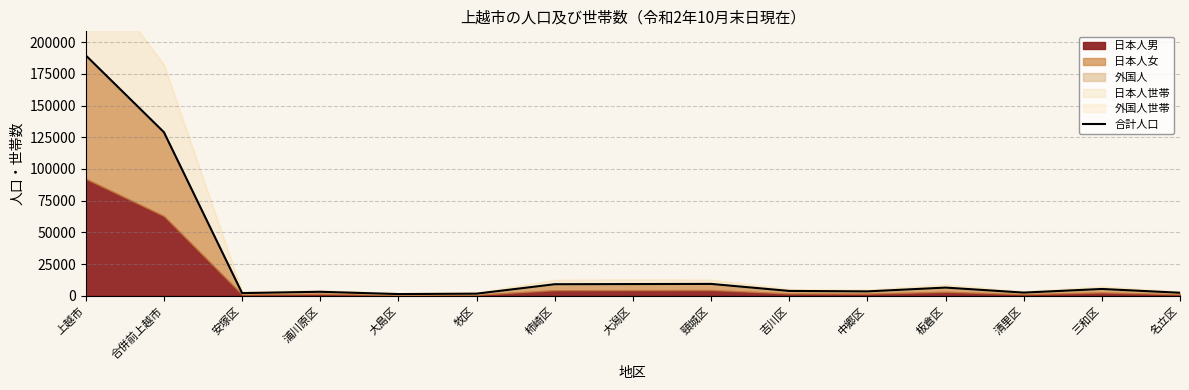

What is the sum of the values at 上越市 and 吉川区?

193378